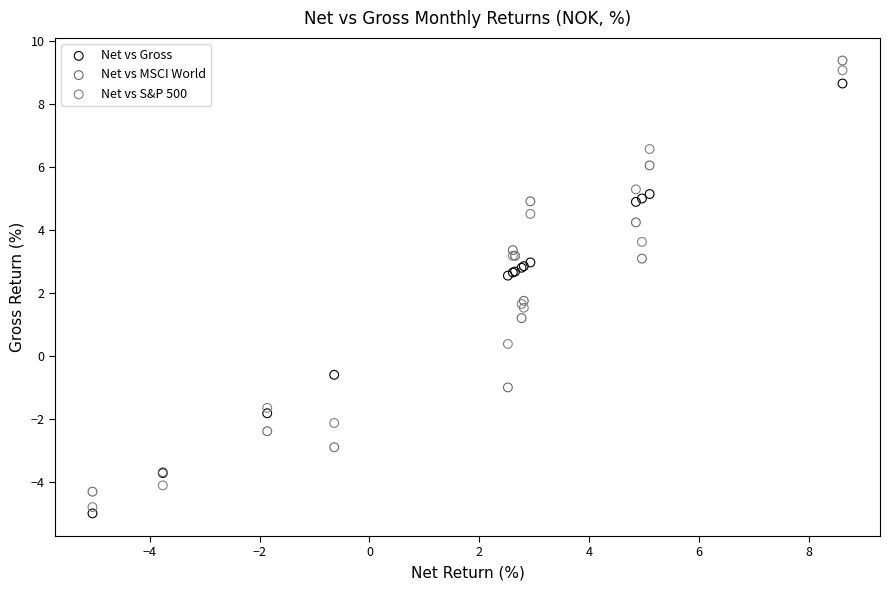

Which series has the widest spread of Y values?

Net vs S&P 500